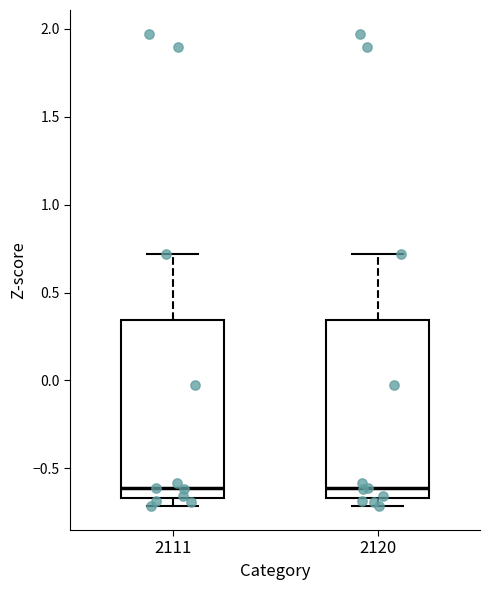

Where does the upper whisker of the box at x = 2120 end on the y-axis? The values are not printed on the chart, so give them approximately, as read against the axis.

0.70